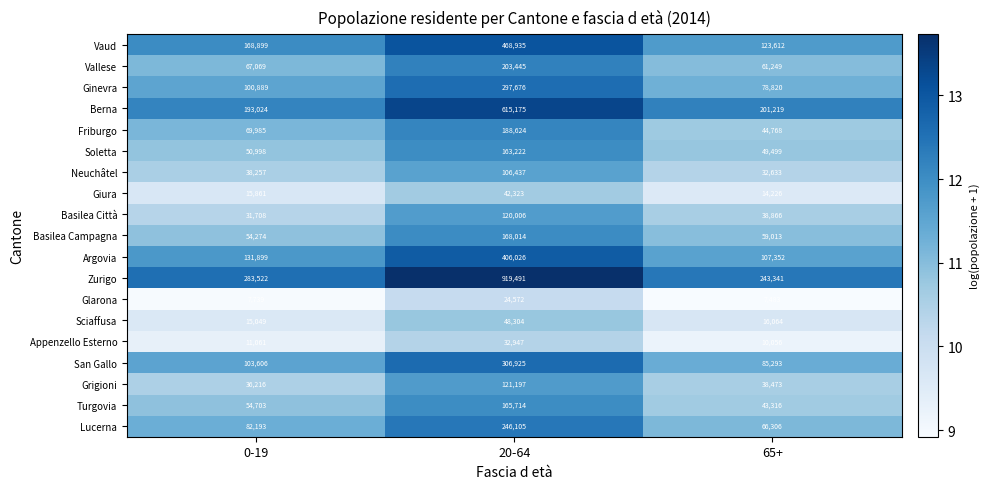

Where does the Grigioni series first go above 38473?

20-64